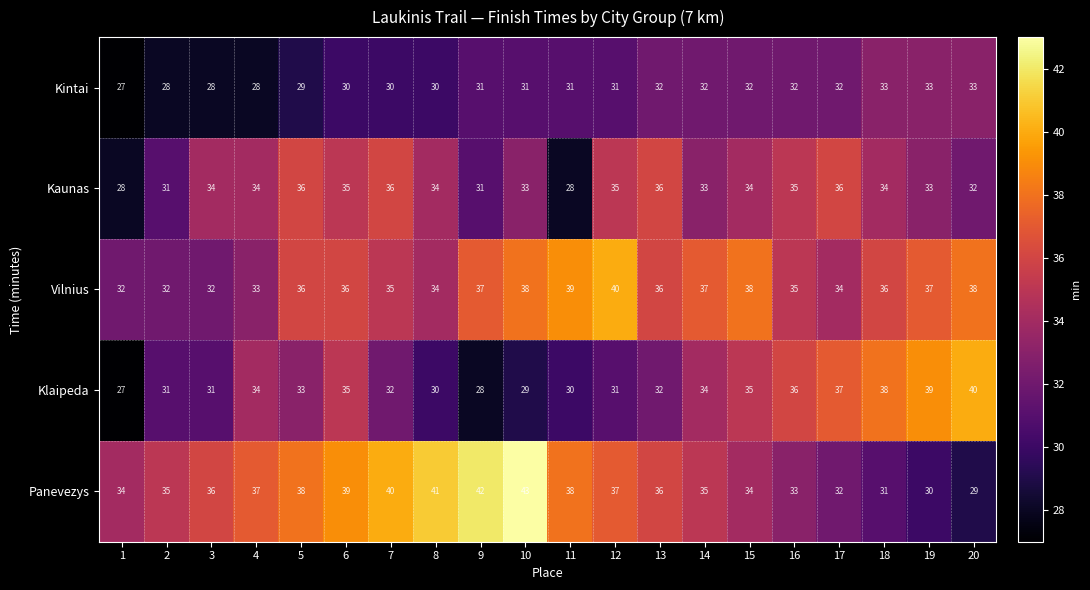

What is the total value across all series at 12?

174